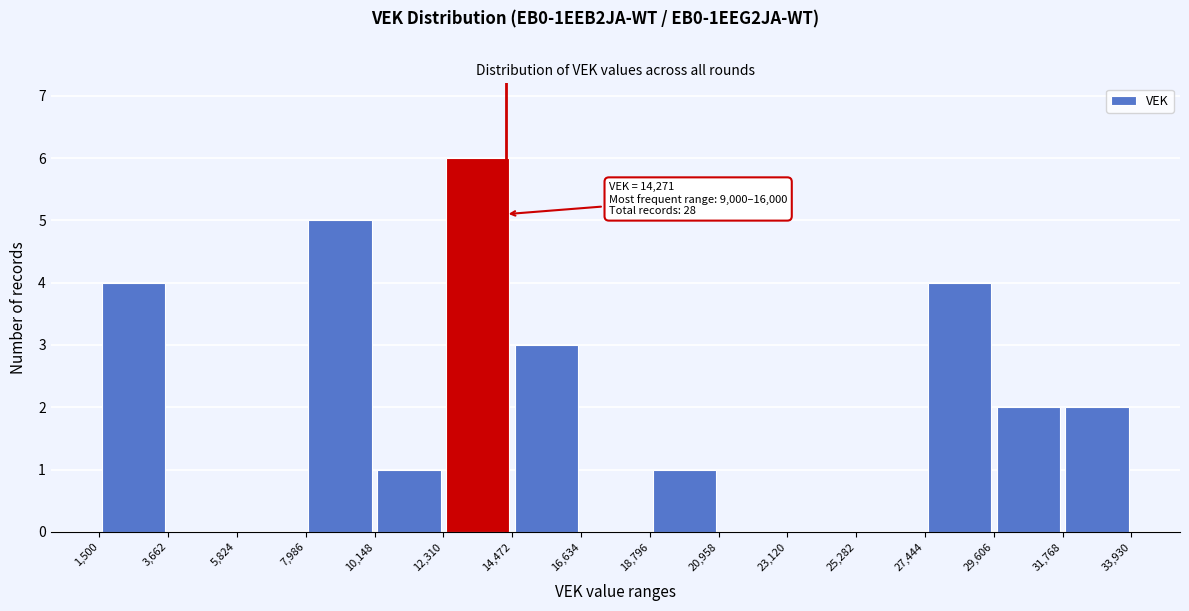

Which range on the x-axis has the tallest bar?

12,310 to 14,472